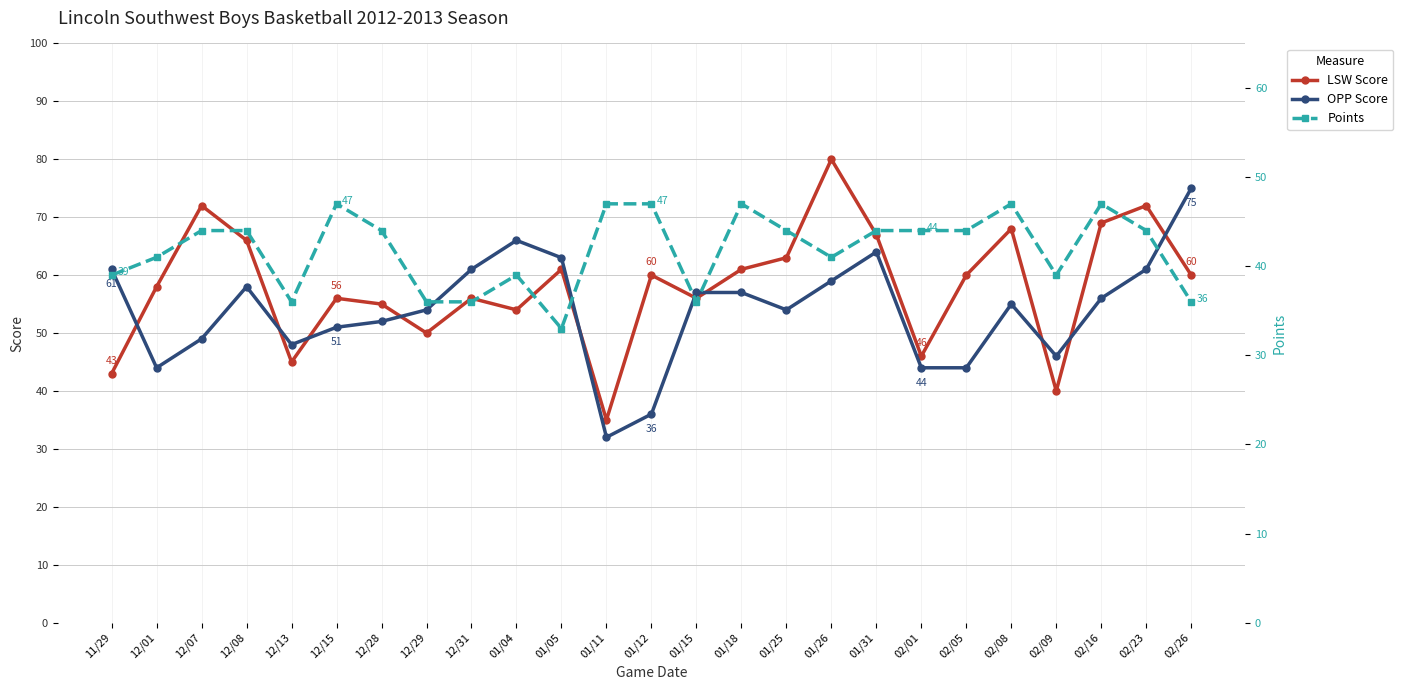

Which series has the widest spread of values?

LSW Score